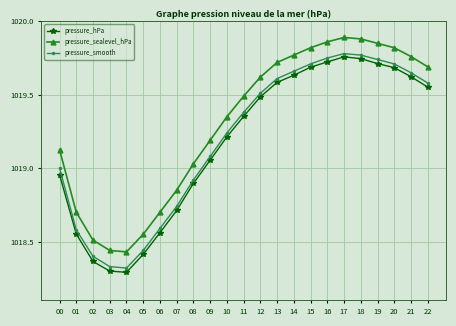

Which series has the largest total across all categories?

pressure_sealevel_hPa